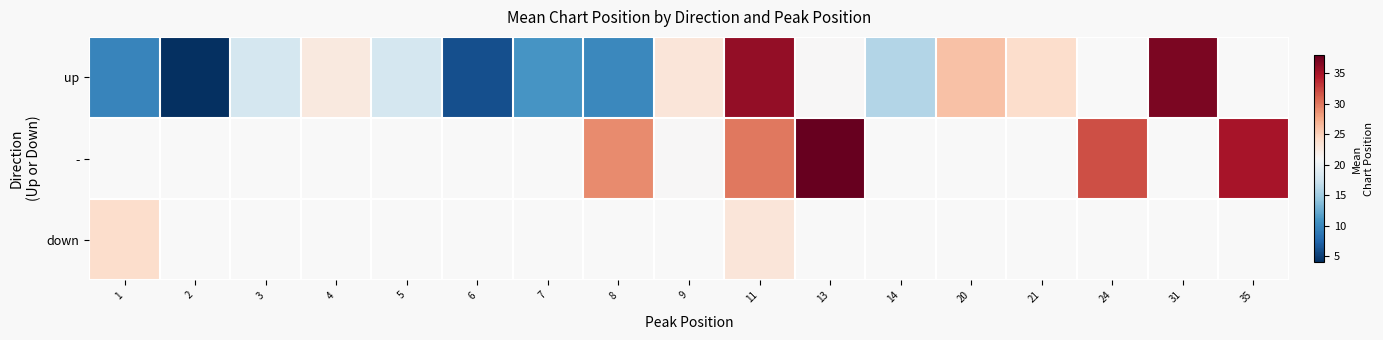

How many data points does each series have?

17